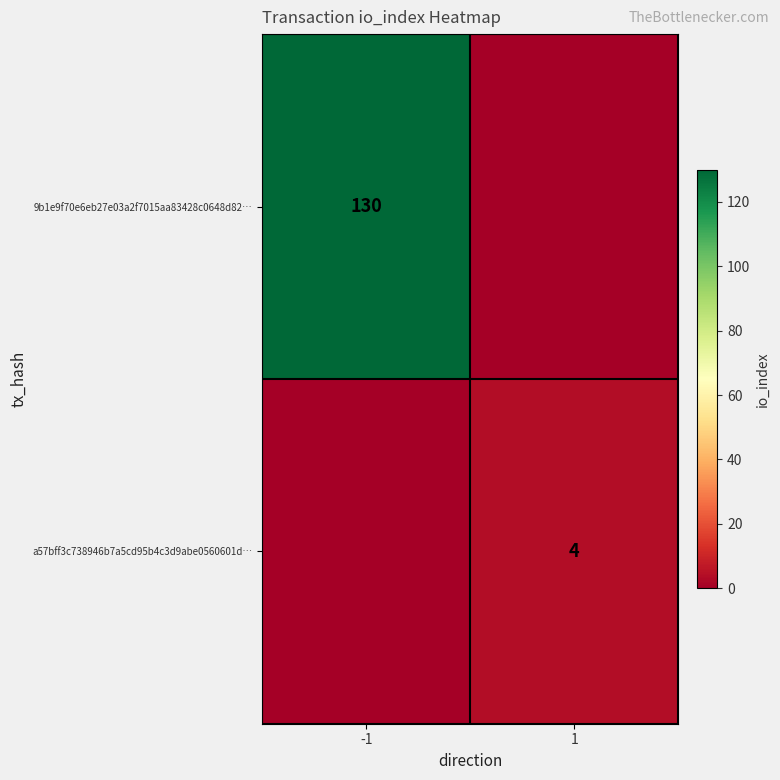

What is the spread (max minus min) of values at 1?

4